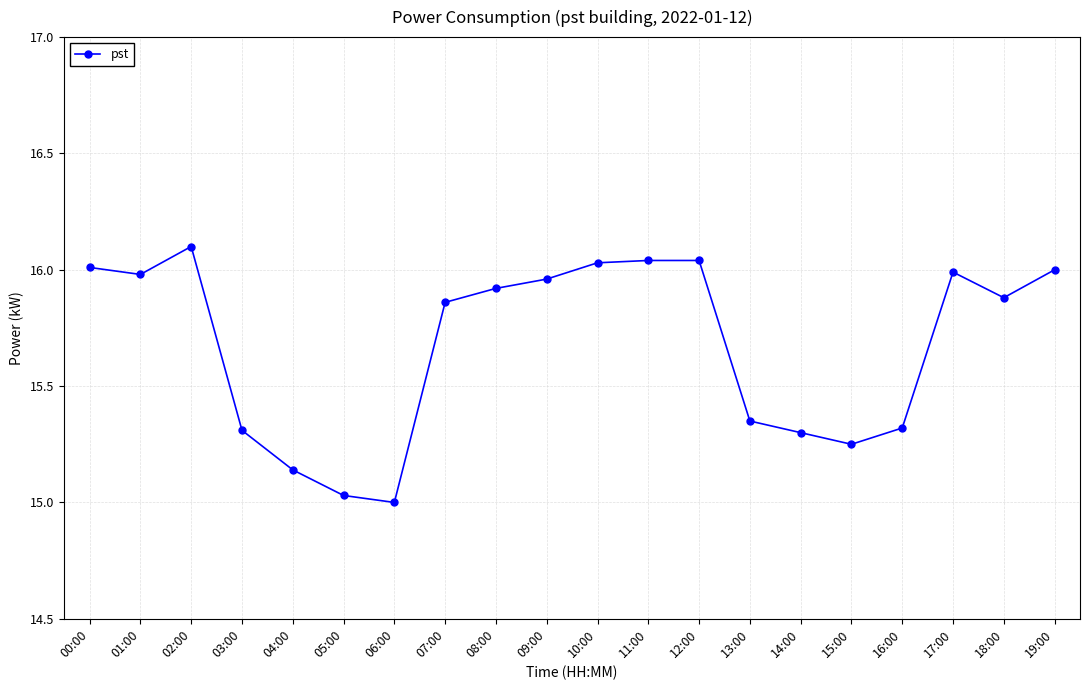

Which label corresponds to the largest value in the chart?

02:00